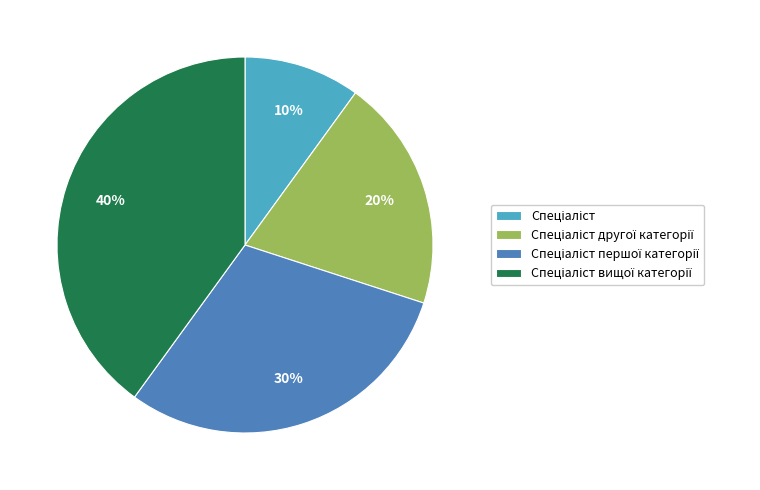

To the nearest percent, what is the average slice percentage?

25%